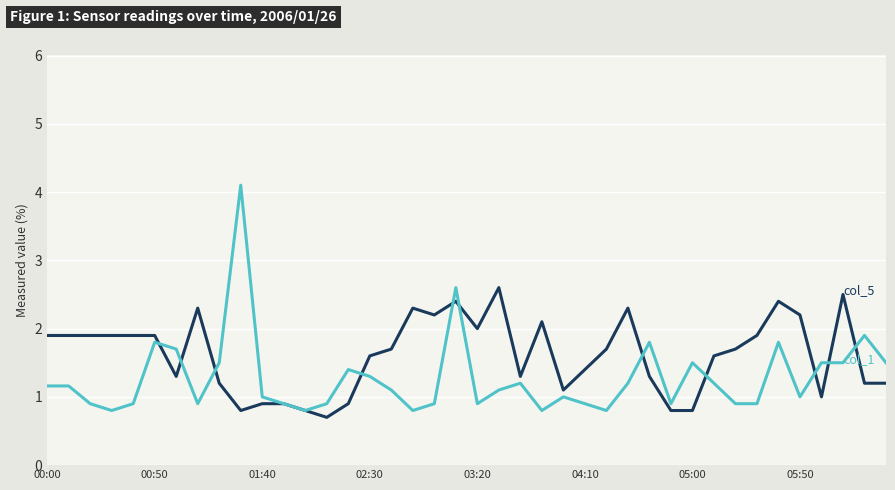

What is the minimum value shown in the chart?

0.7